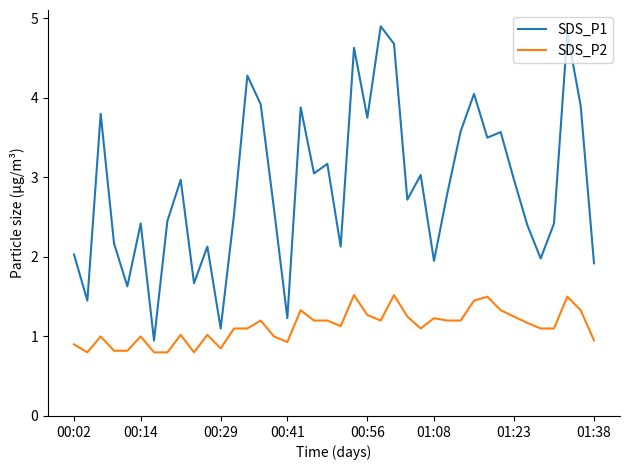

True or false: SDS_P1 and SDS_P2 cross at least once.

False